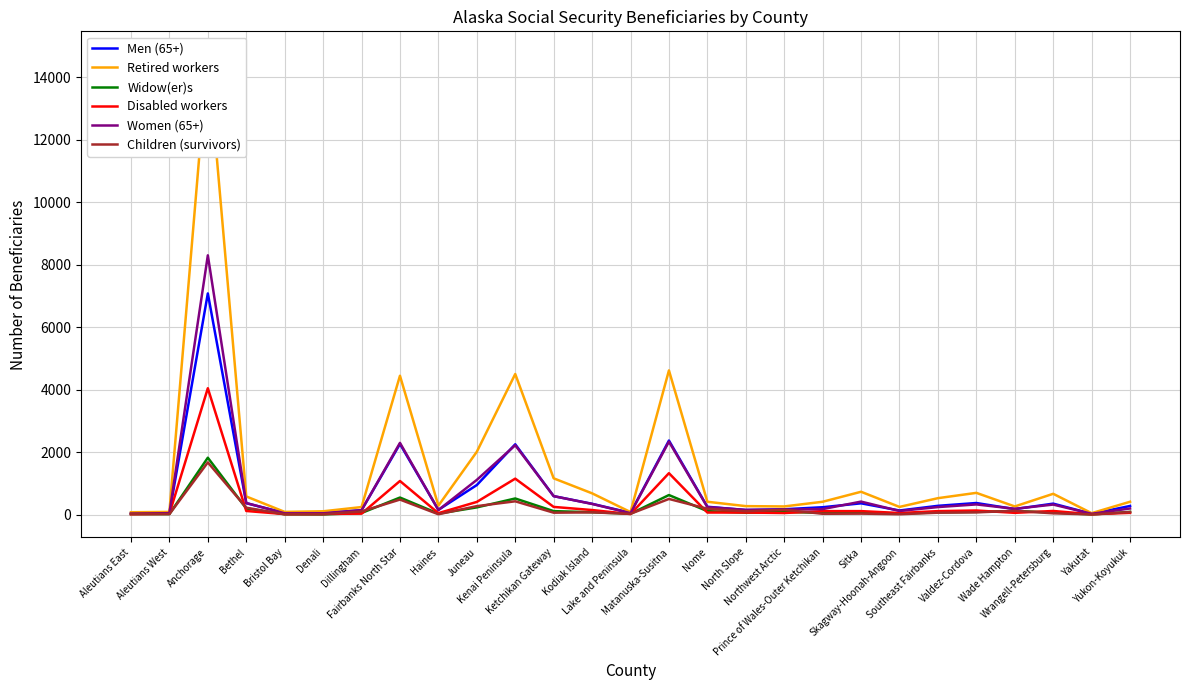

Is the value of Men (65+) at Aleutians West greater than the value of Widow(er)s at Dillingham?

No